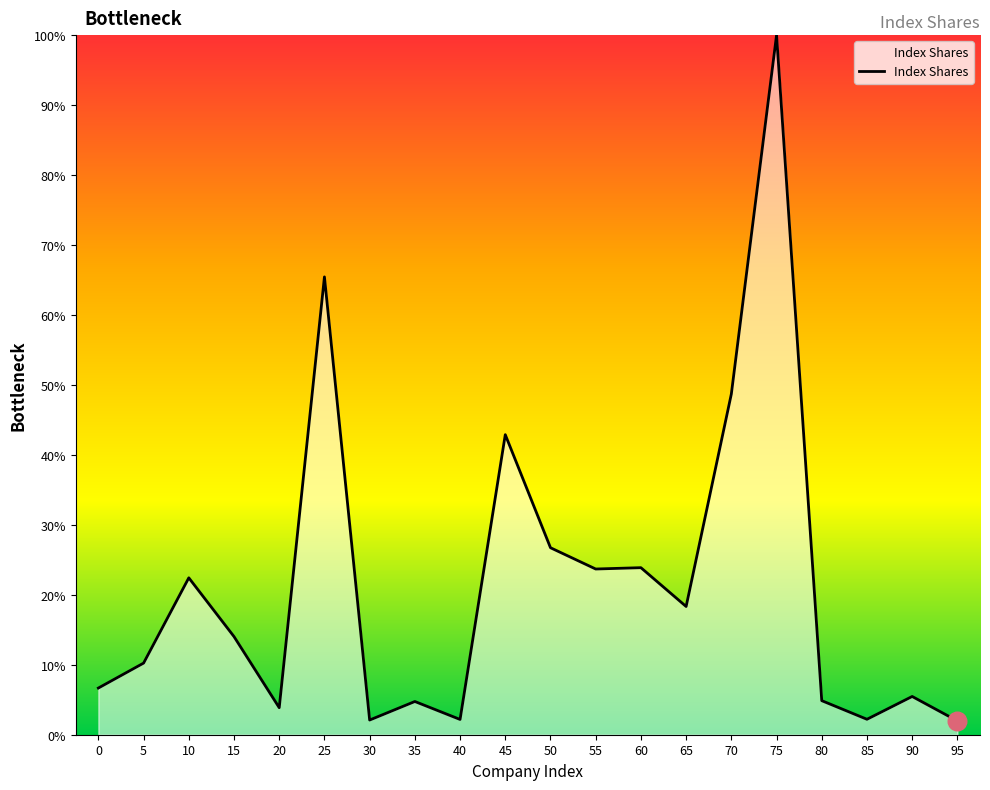

Between 85 and 55, which is larger?

55